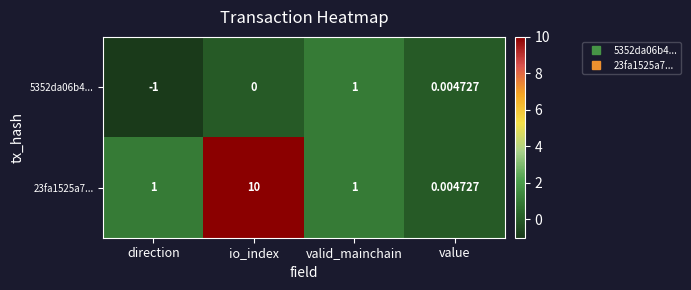

Which category has the highest value across all series?

io_index